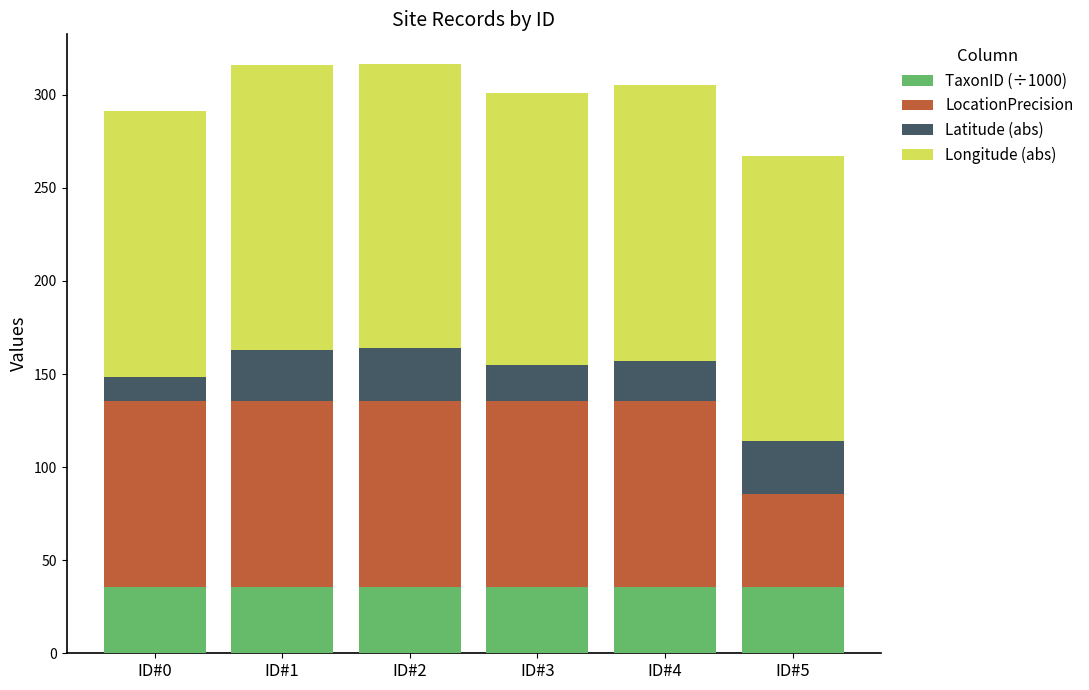

The value of TaxonID (÷1000) at ID#0 is 52.5. True or false?

False